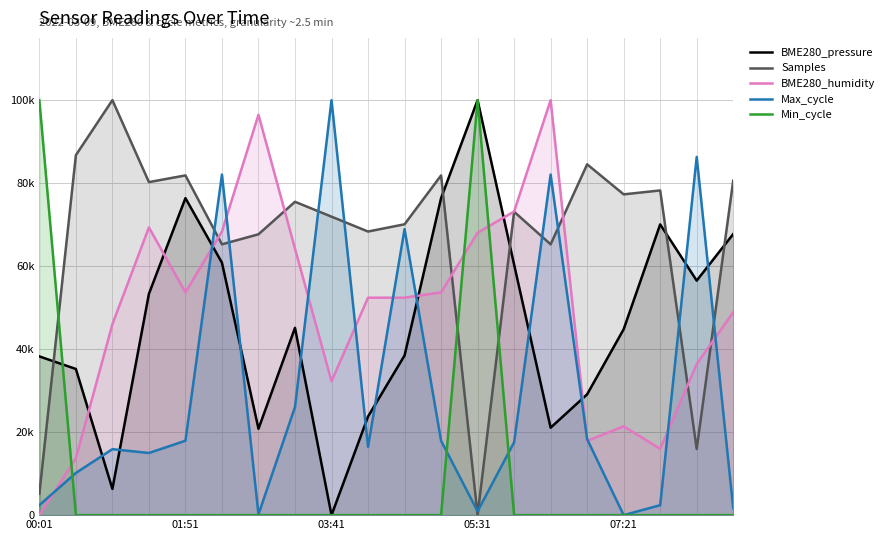

What is the difference between the highest and lowest values at 15?

0.8